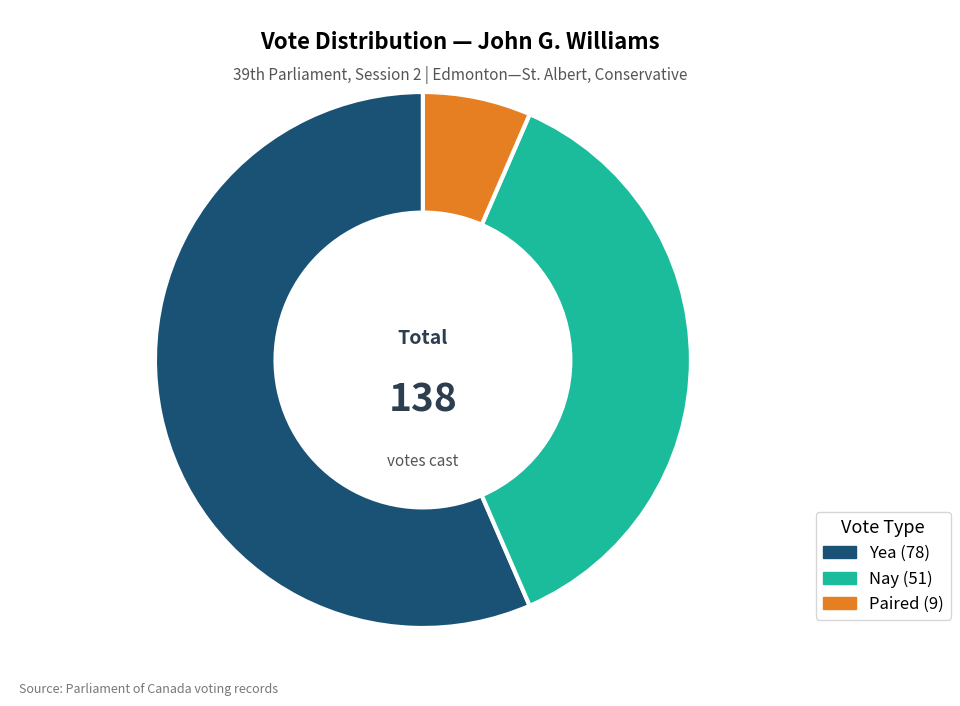

What is the ratio of the value at Nay to the value at Paired?

5.7